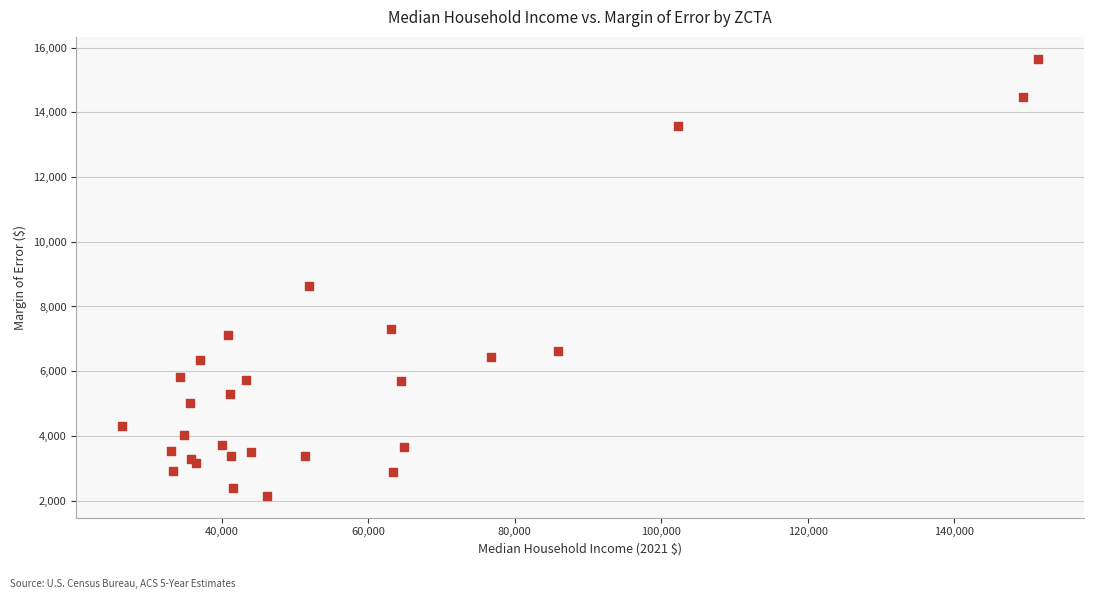

What Y value in the scatter plot is closest to 8902?

8625